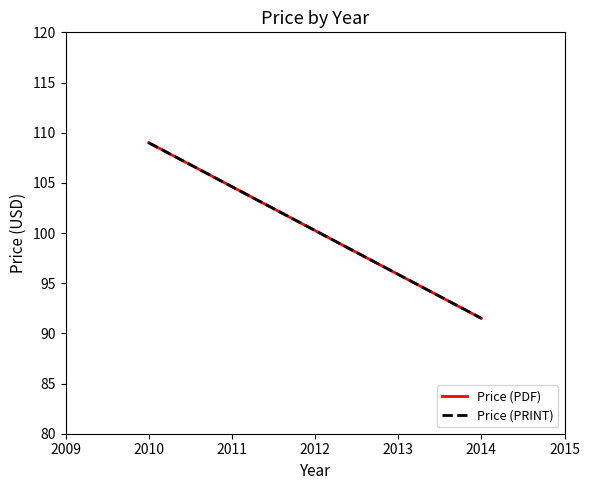

Between 2009 and 2010, which is larger?

2009